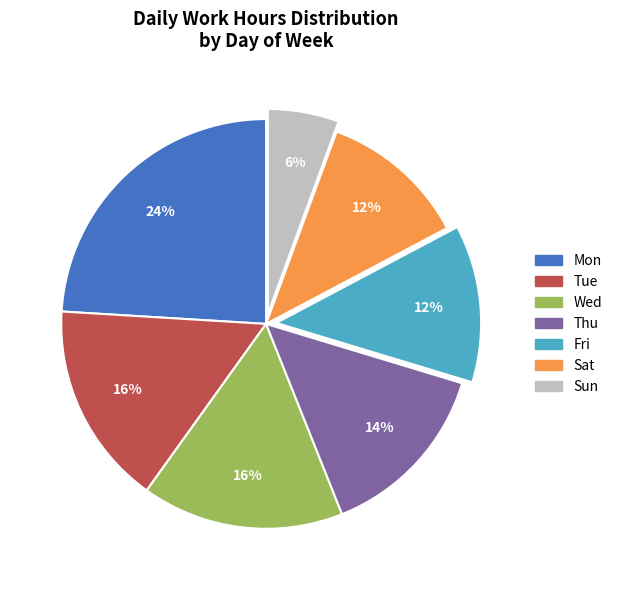

Which slice is the largest?

Mon